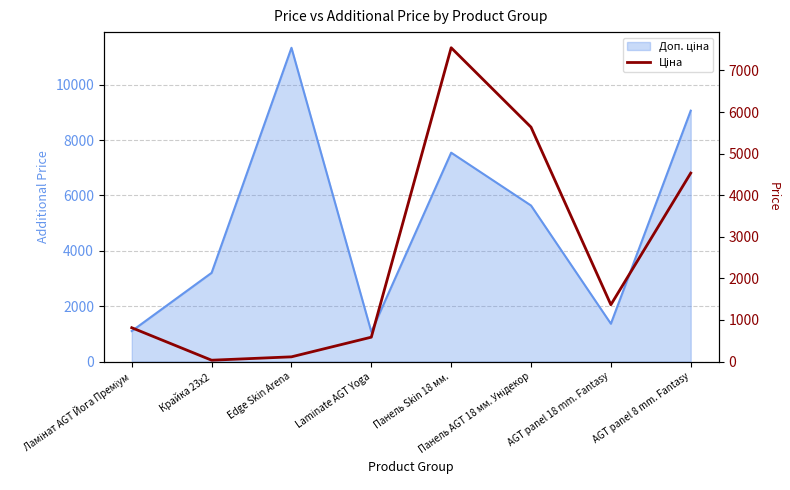

What is the smallest value displayed?

32.0